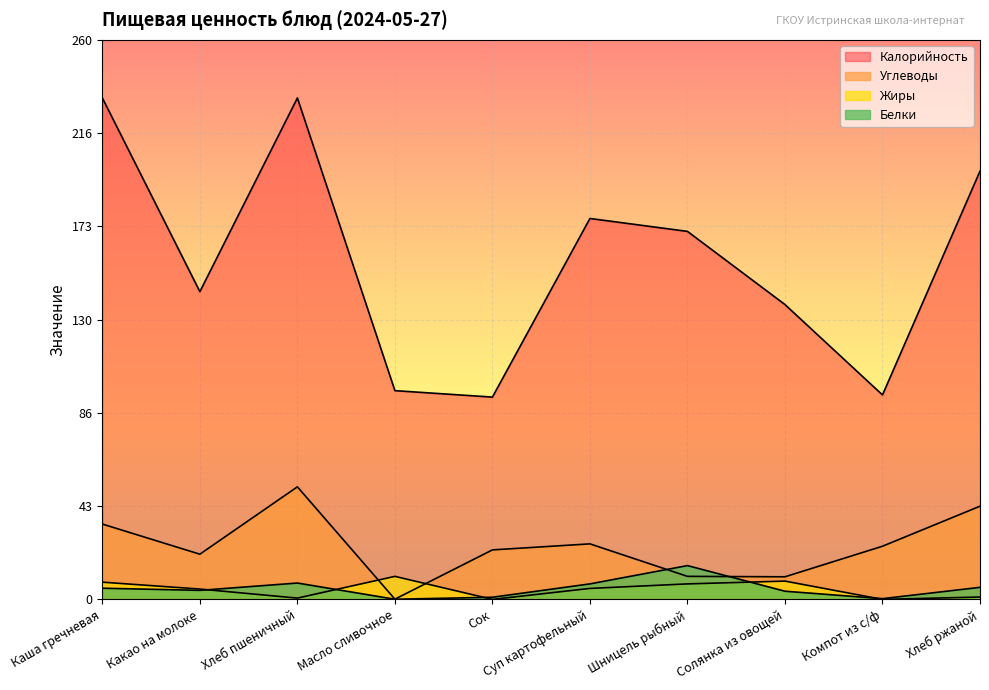

True or false: Калорийность has a value of 94.0 at Сок.

True